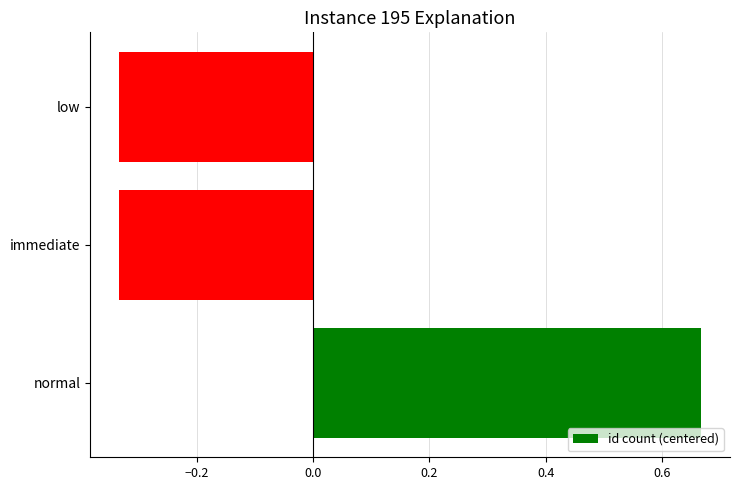

How many values are below 0?

2